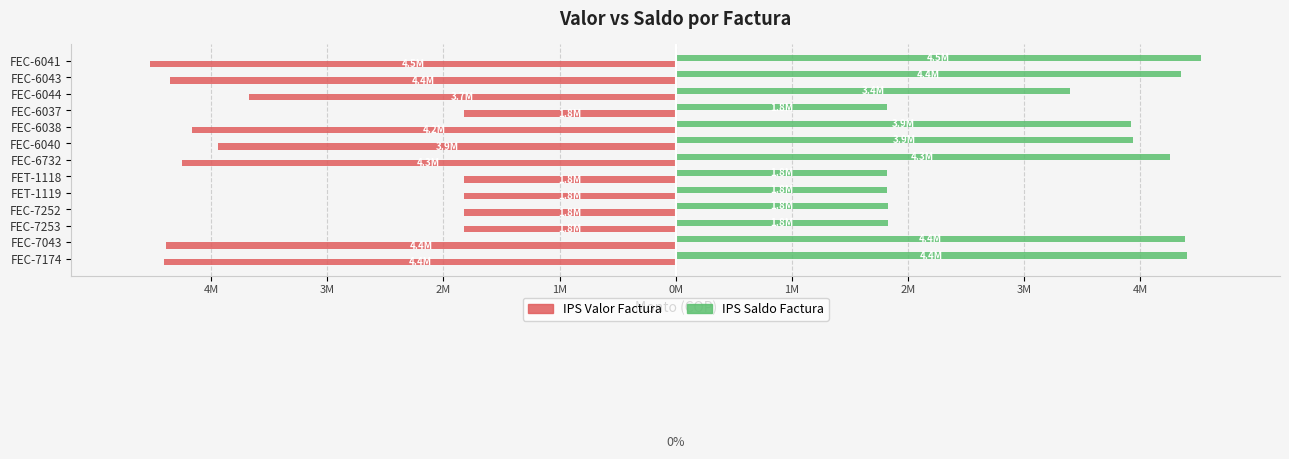

Which series has the largest range (max minus min)?

IPS Valor Factura